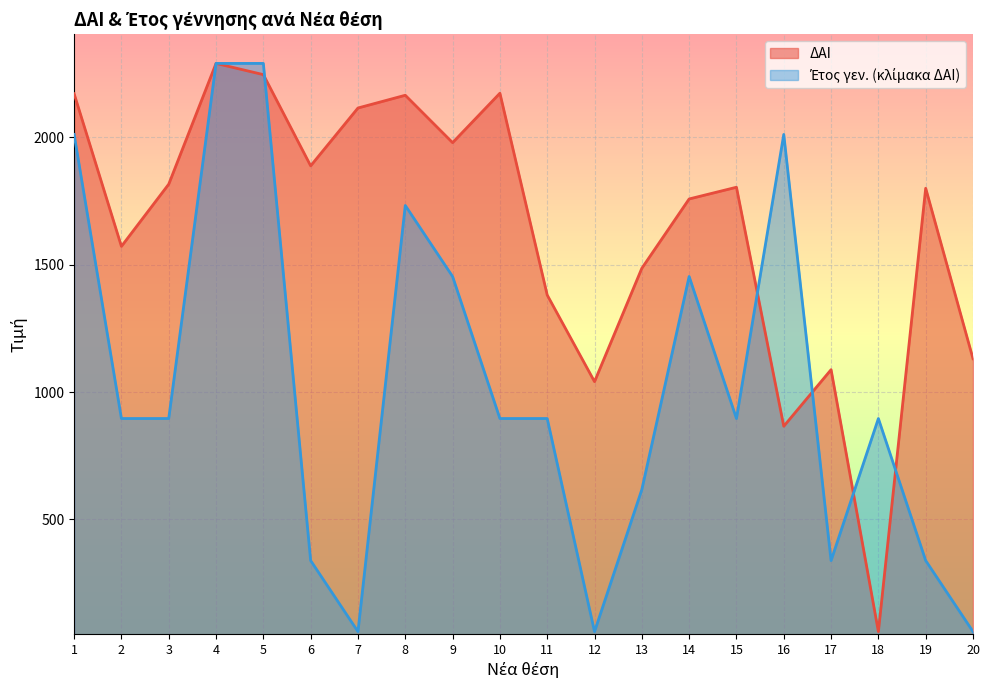

Which has a higher value, 17 or 1?

1